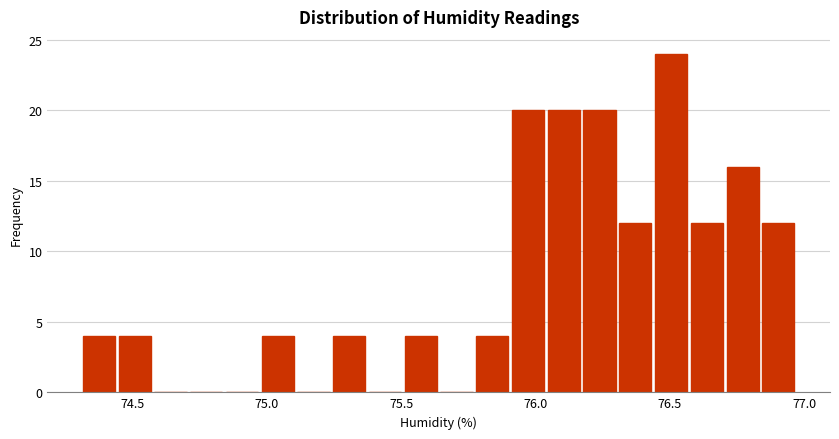

Read against the x-axis, roughly where is the centre of the tallest bar?

76.50